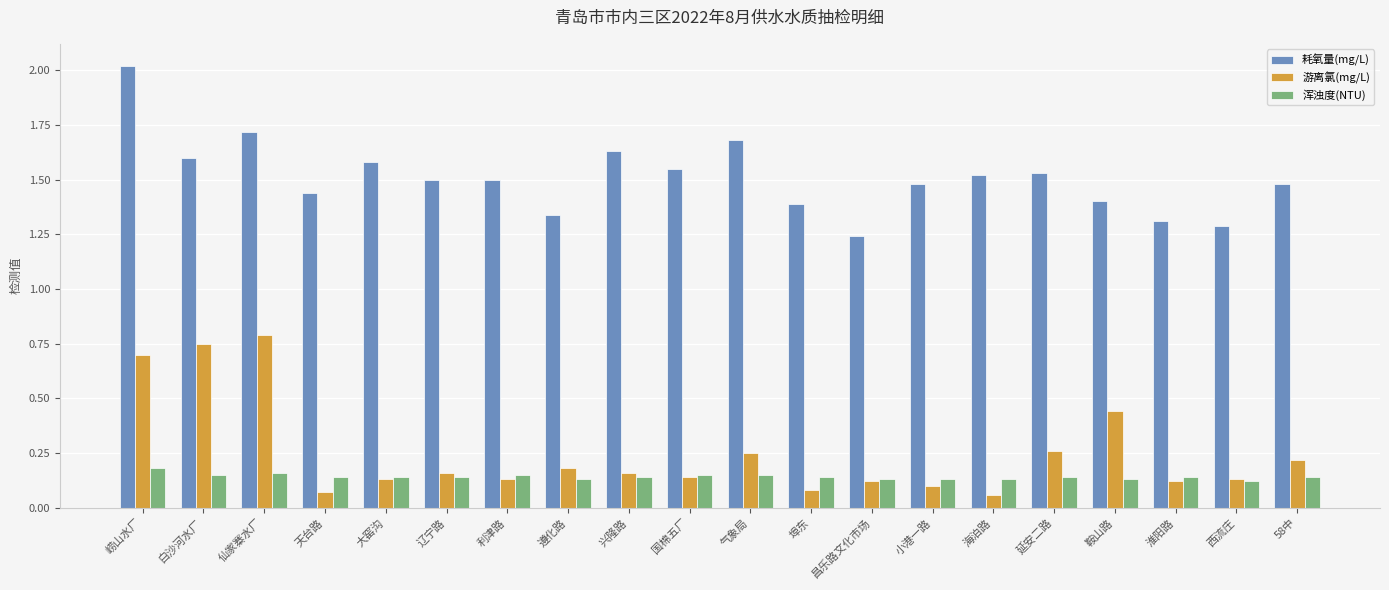

Which series has the largest range (max minus min)?

耗氧量(mg/L)